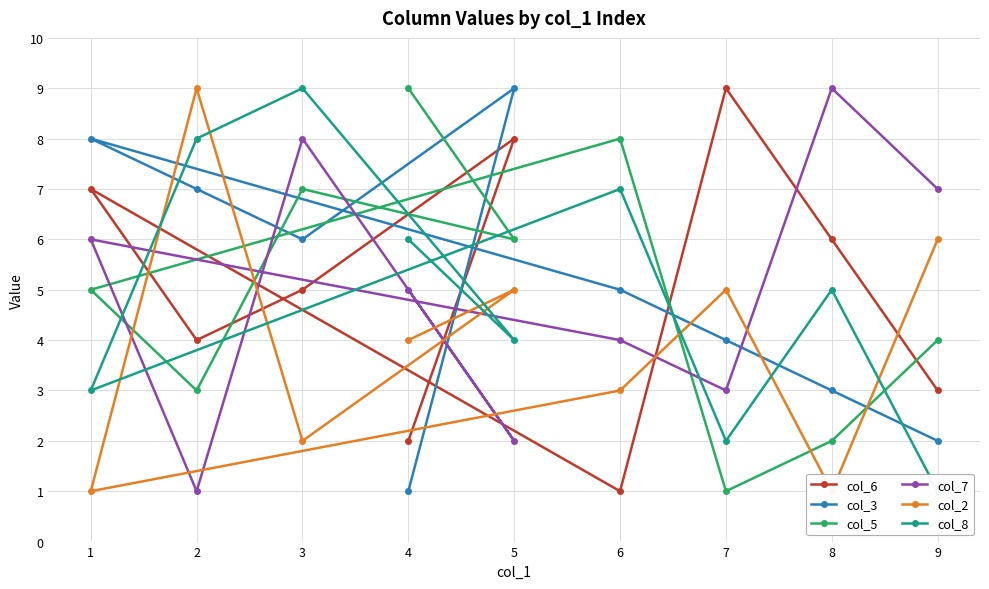

What are all the series names shown in the legend?

col_6, col_3, col_5, col_7, col_2, col_8